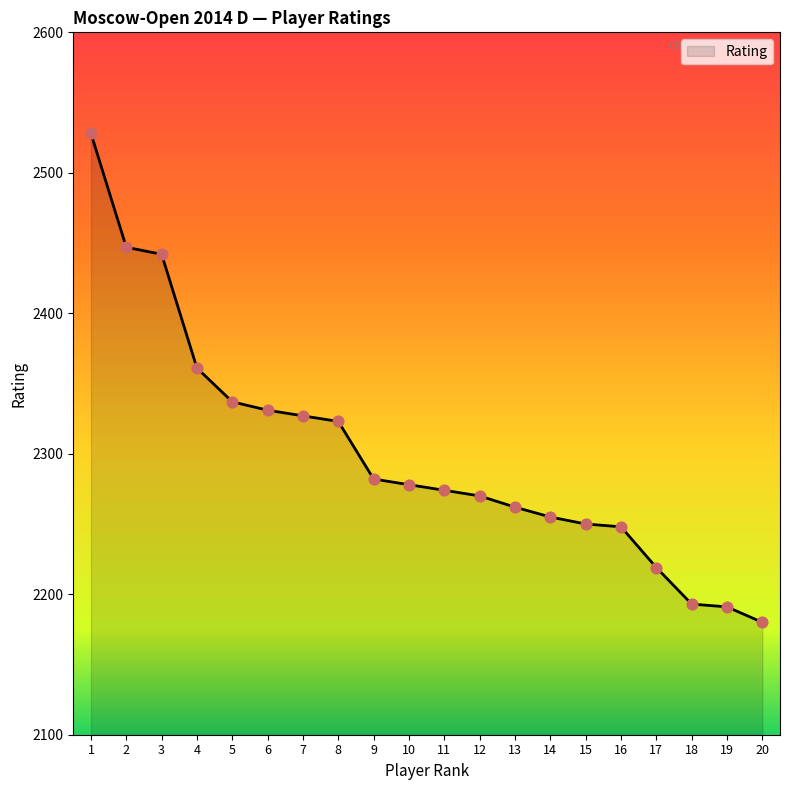

What is the change in value from 9 to 17?

-63